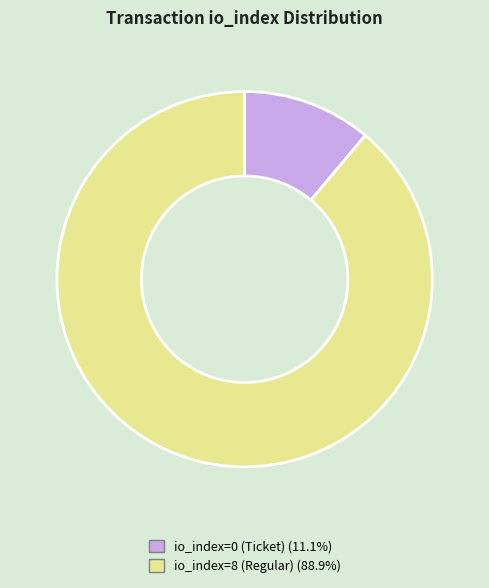

Which slice is the largest?

io_index=8 (Regular)